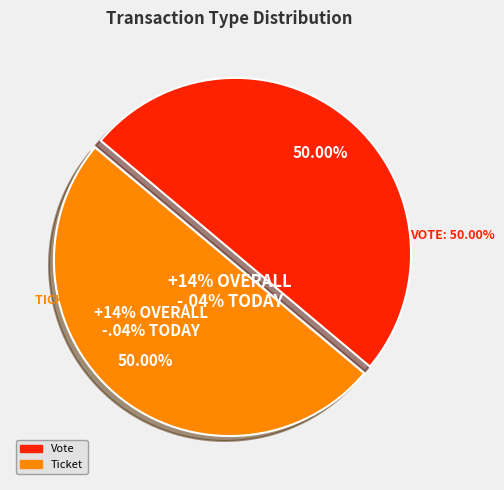

Do Ticket and Vote together represent more than half of the pie?

Yes